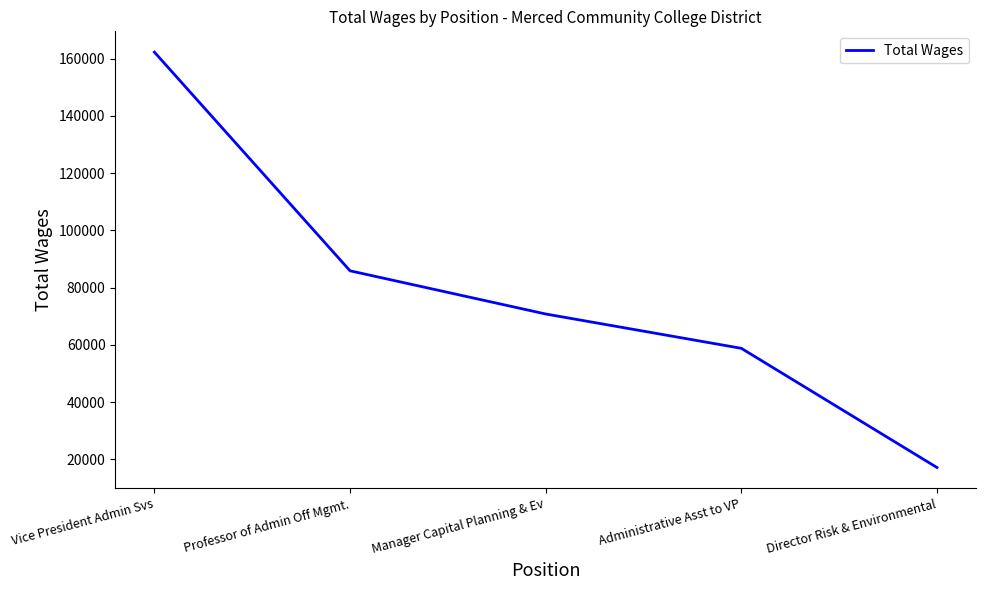

How many values are below 70792?

2